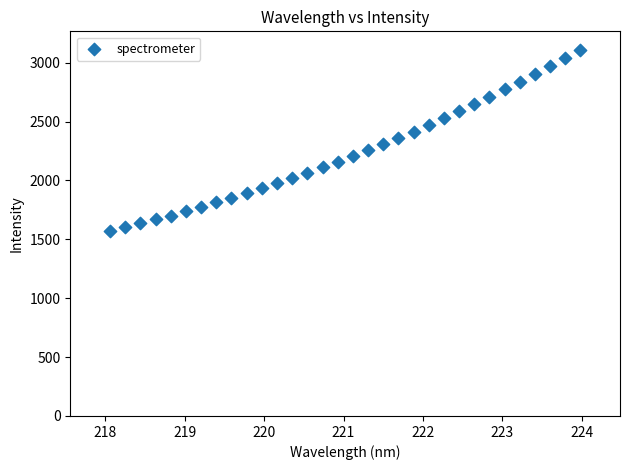

What is the range of X values (max minus min)?

5.9